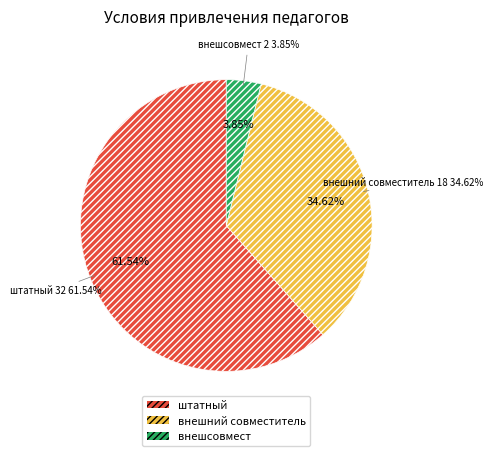

Is it true that внешсовмест is 1% of the pie?

False